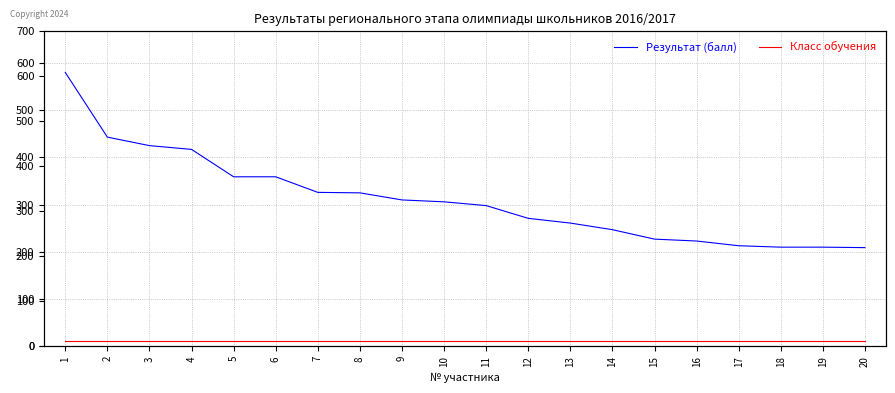

Between 4 and 8, which series saw the biggest shift?

Результат (балл)